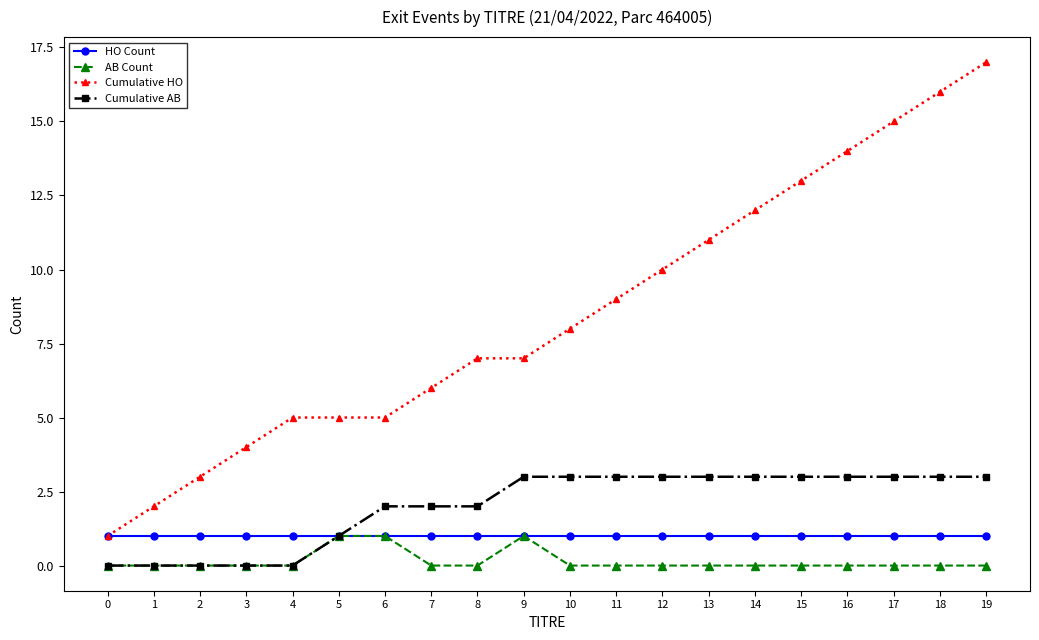

What is the difference between the highest and lowest values at 2?

3